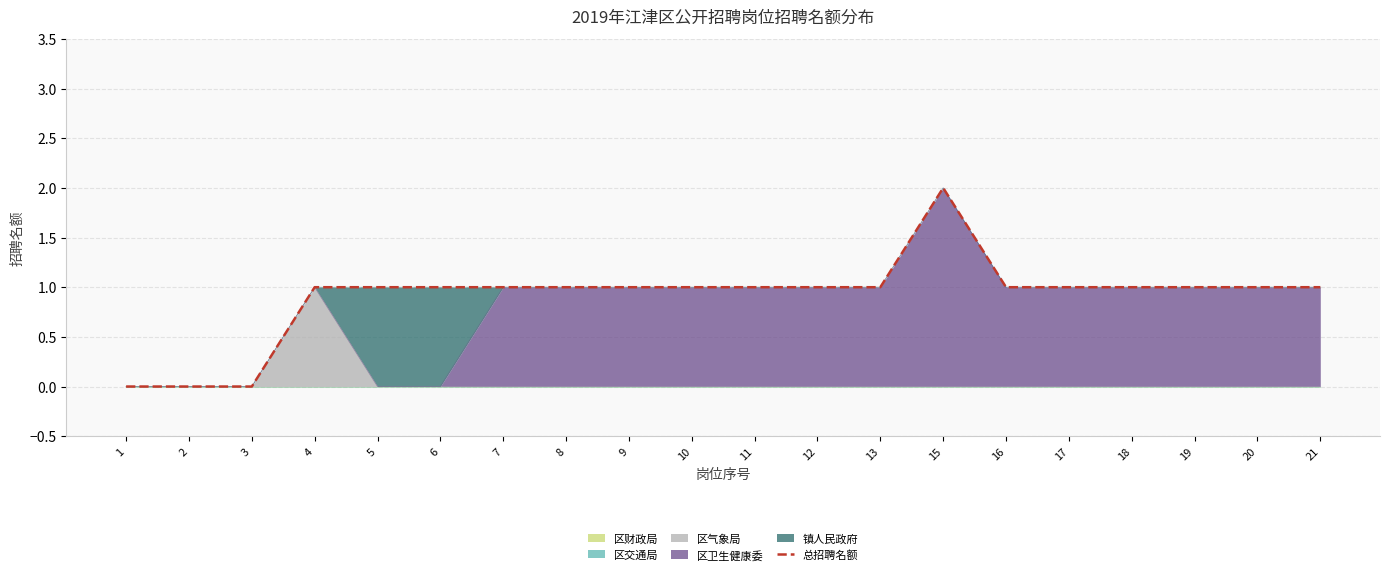

How many positive values are there?

17